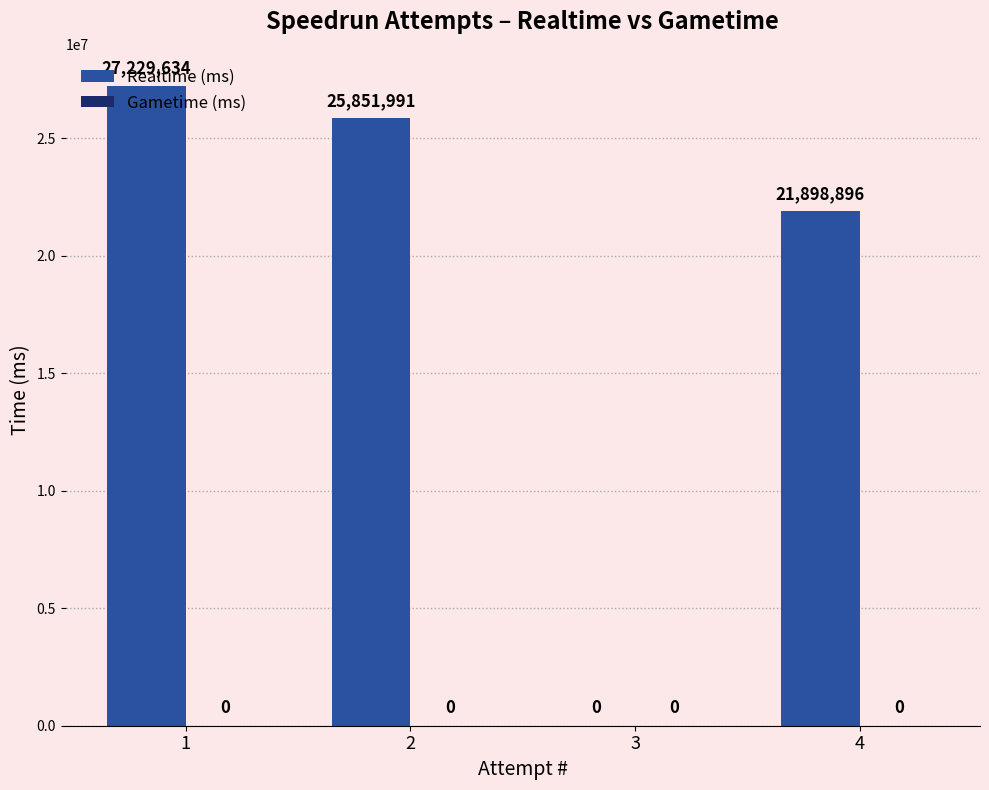

What is the sum of all values?

74980521